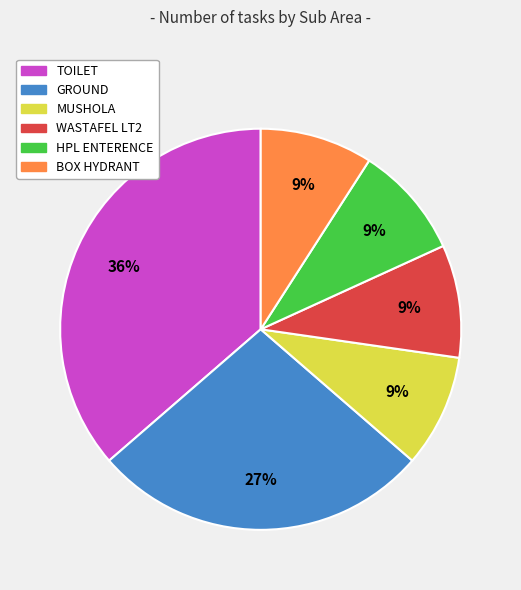

To the nearest percent, what is the combined percentage of GROUND and TOILET?

64%